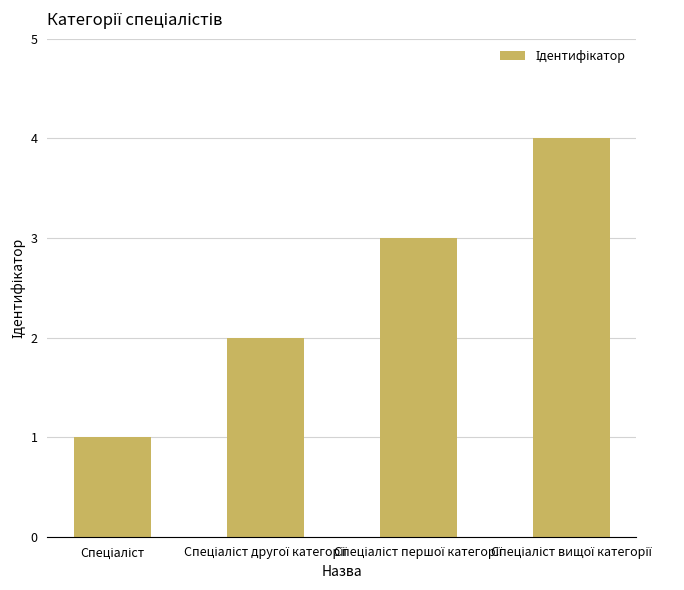

What is the greatest value displayed?

4